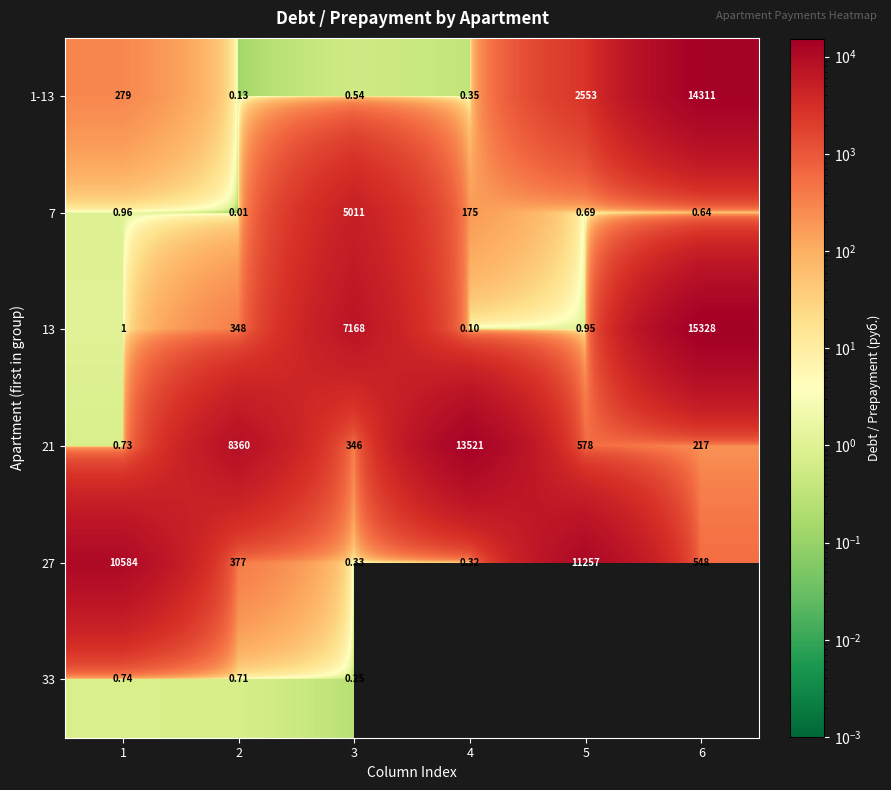

Is the value of 27 at 4 greater than the value of 1-13 at 5?

No